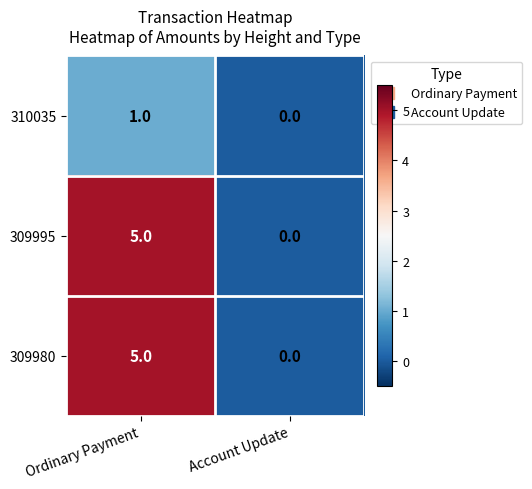

How many series are shown in this chart?

3